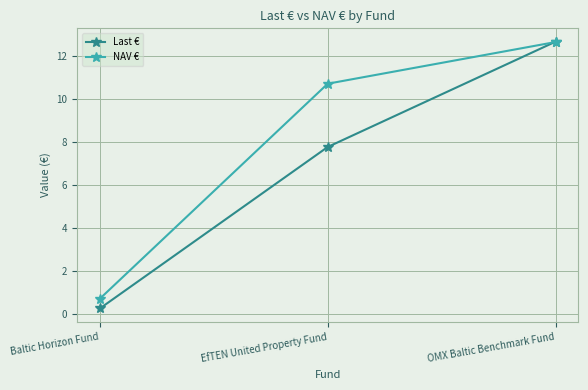

Which series has the widest spread of values?

Last €